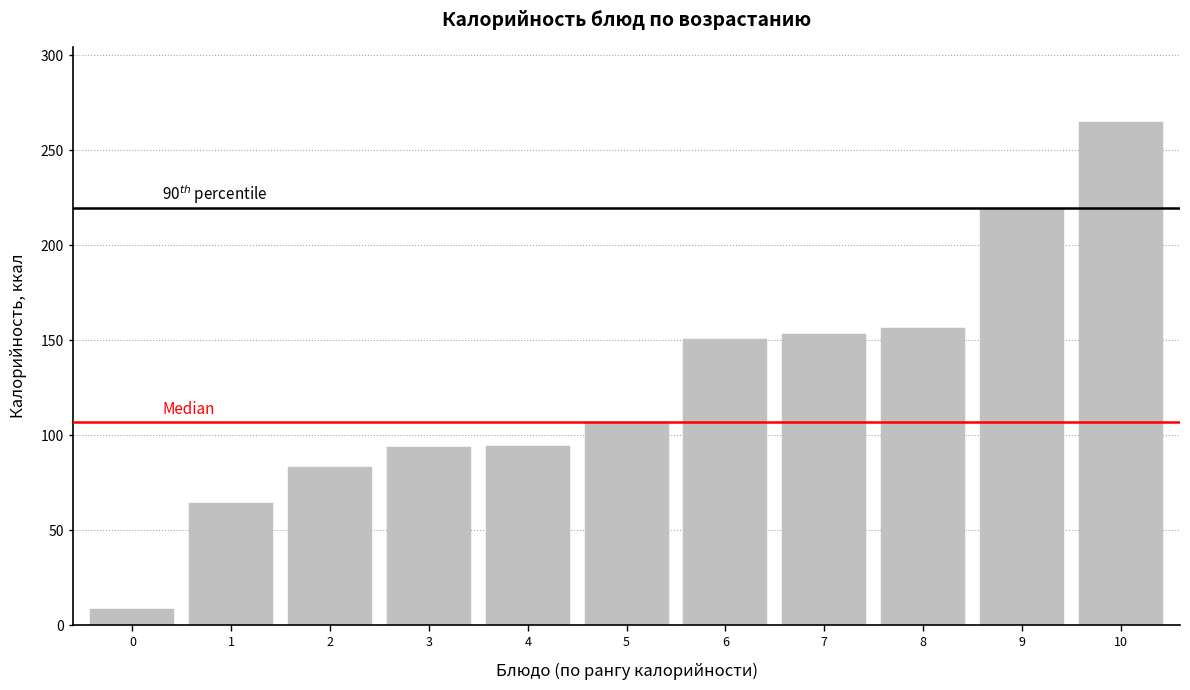

What value does the data have at 5?

107.2